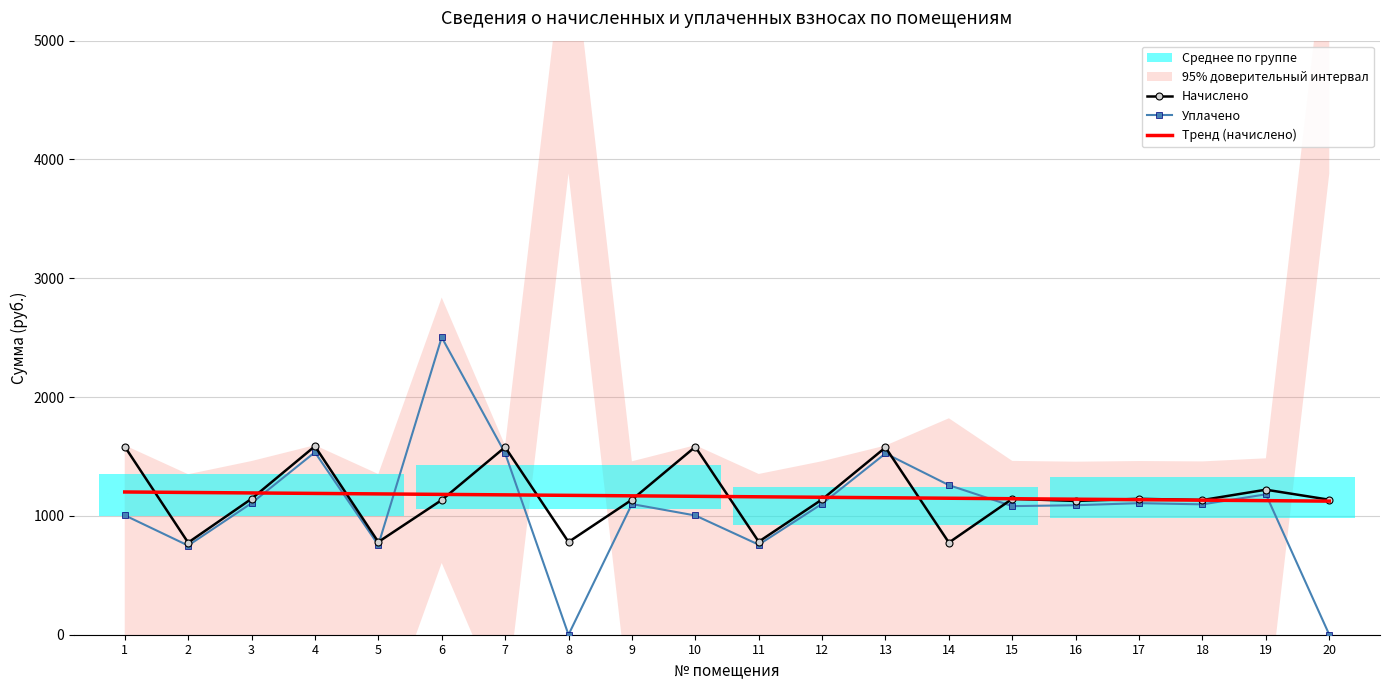

The value of Начислено at 12 is 1138.8. True or false?

True